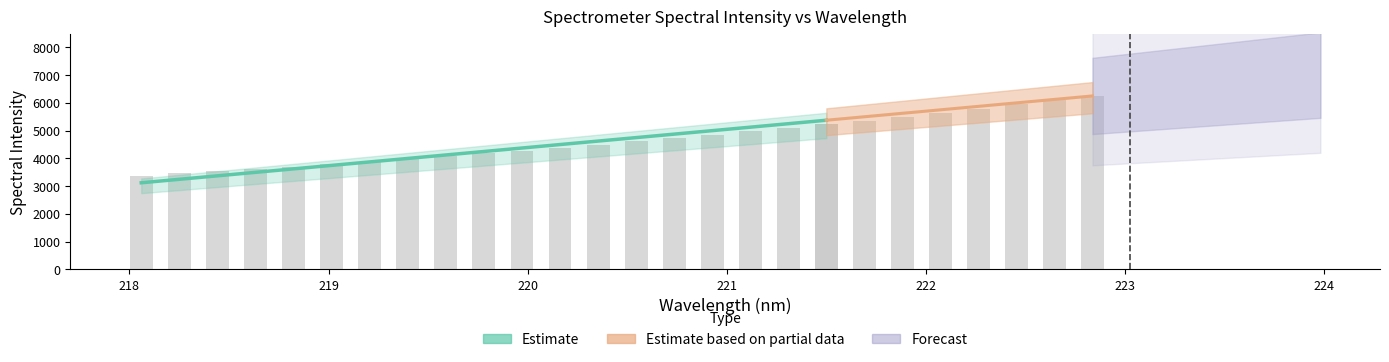

Reading left to right, list all the values displayed in this chart.

3381.3	3457.8	3537.7	3622.7	3706.4	3791.4	3885.3	3979.8	4075.1	4176.8	4278.6	4385.9	4500.1	4613.7	4731.6	4850.5	4980.0	5110.2	5236.8	5363.6	5506.9	5649.2	5796.8	5951.4	6102.7	6262.9	6420.6	6581.0	6748.5	6920.2	7092.6	7274.3